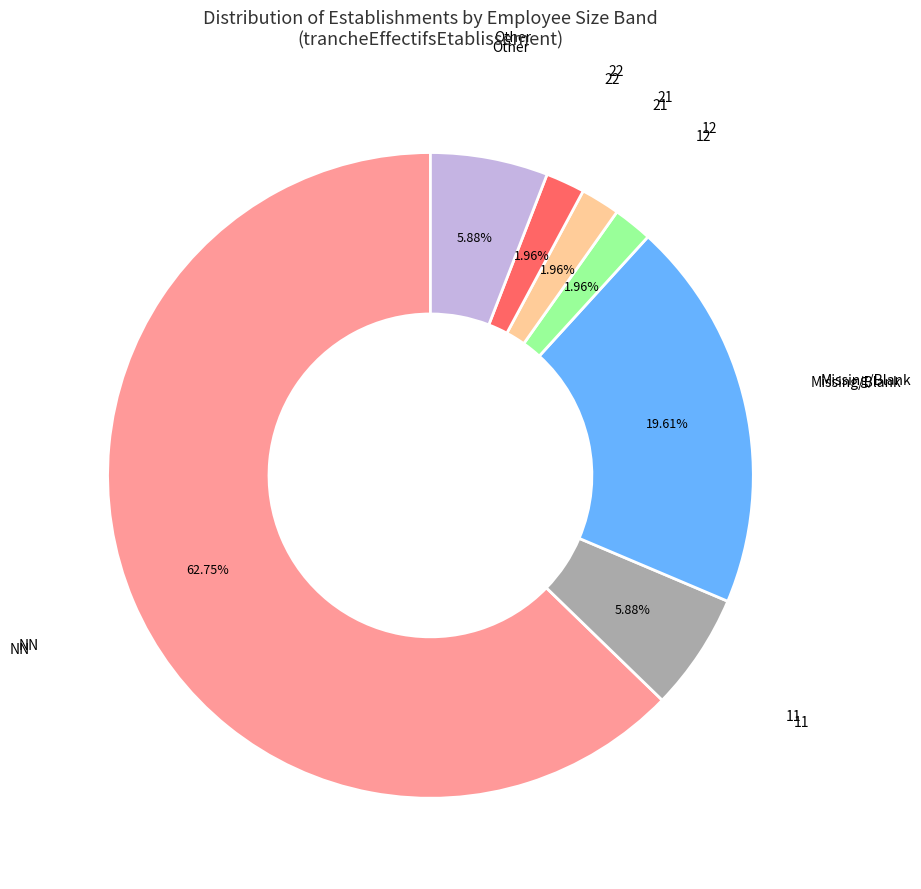

To the nearest percent, what is the average slice percentage?

14%